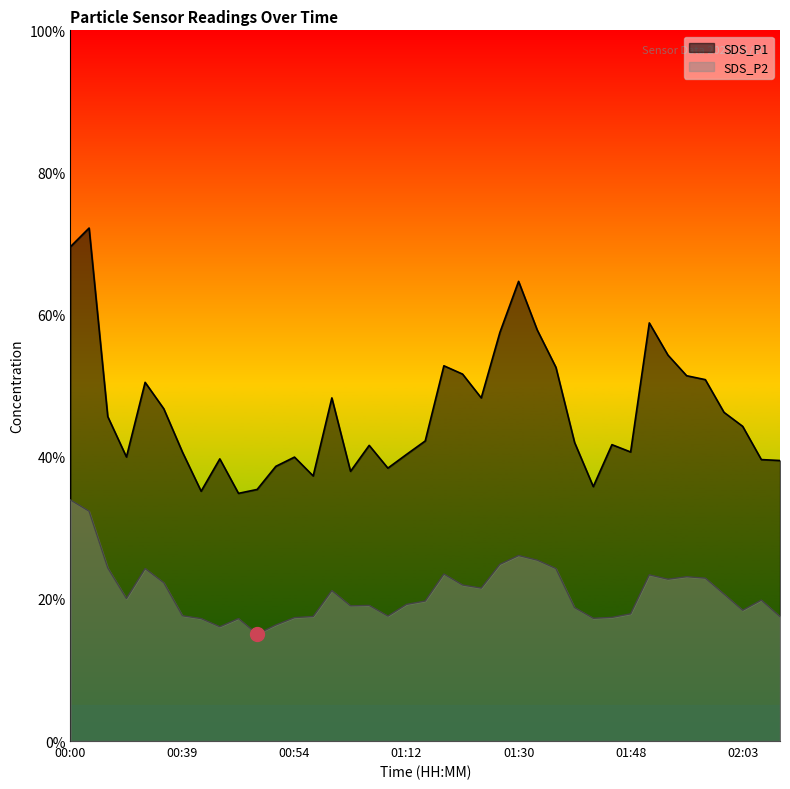

Where does the SDS_P1 series first go above 42?

00:00